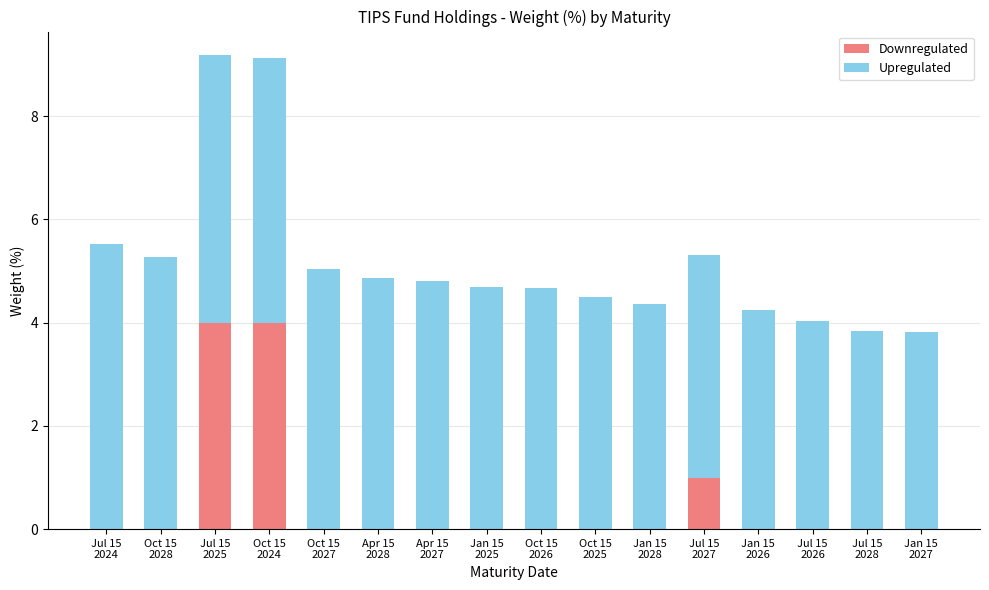

How many categories are shown in the chart?

16